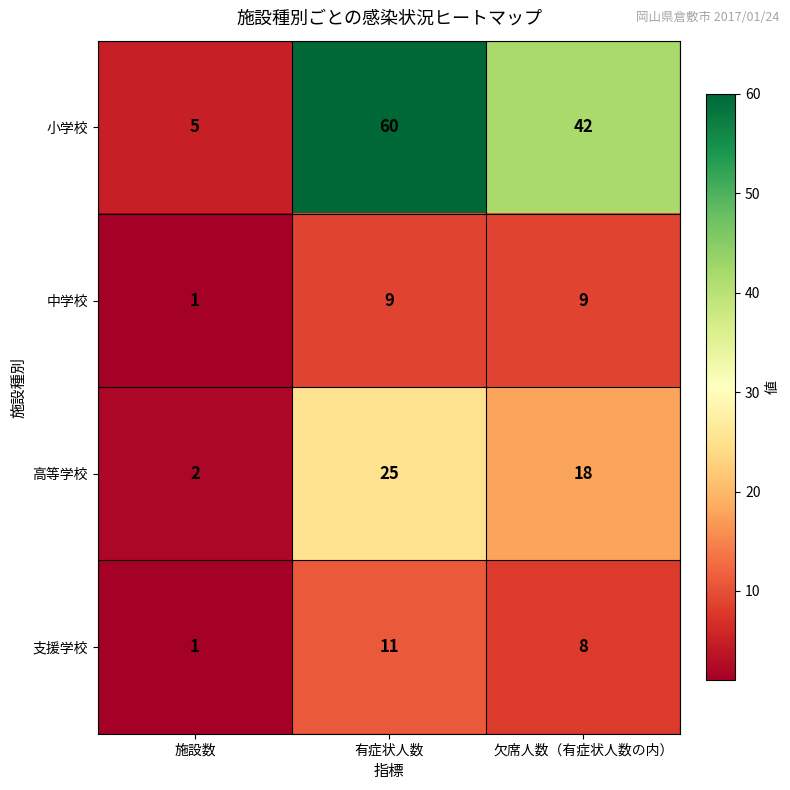

Reading left to right, transcribe all the data shown in this chart.

小学校: 5	60	42
中学校: 1	9	9
高等学校: 2	25	18
支援学校: 1	11	8